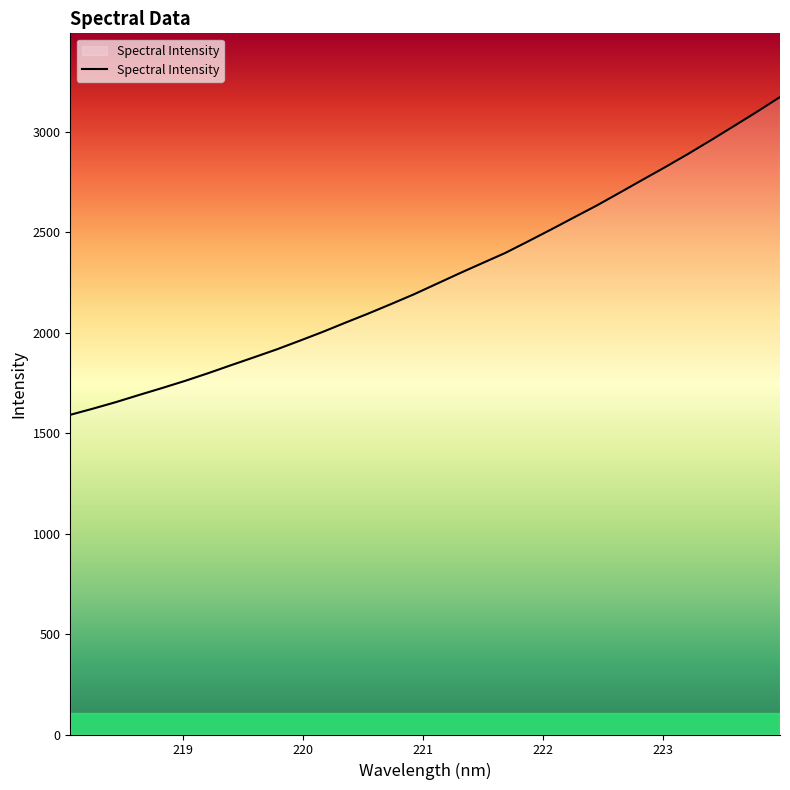

What is the minimum value shown in the chart?

1590.7